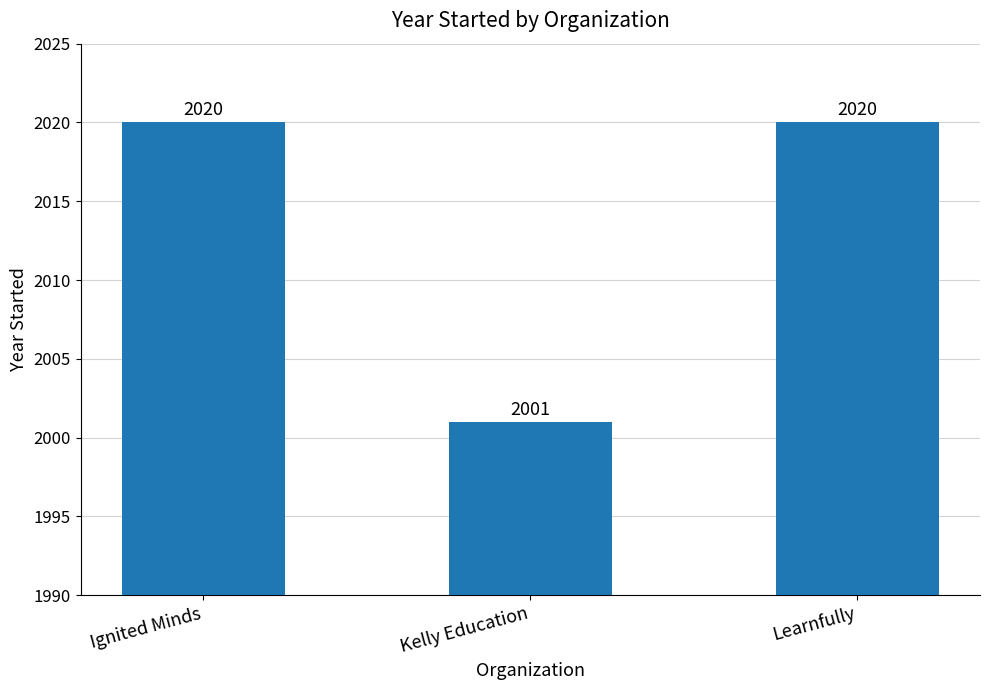

What position from the left is Learnfully?

3